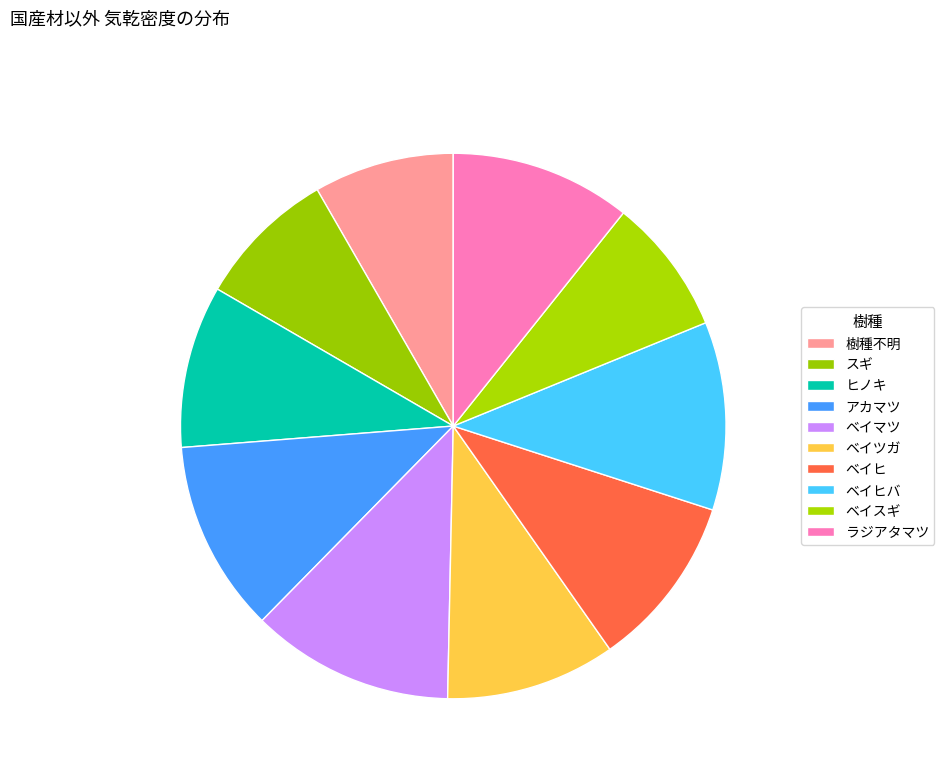

Which has a higher value, ヒノキ or ベイヒバ?

ベイヒバ